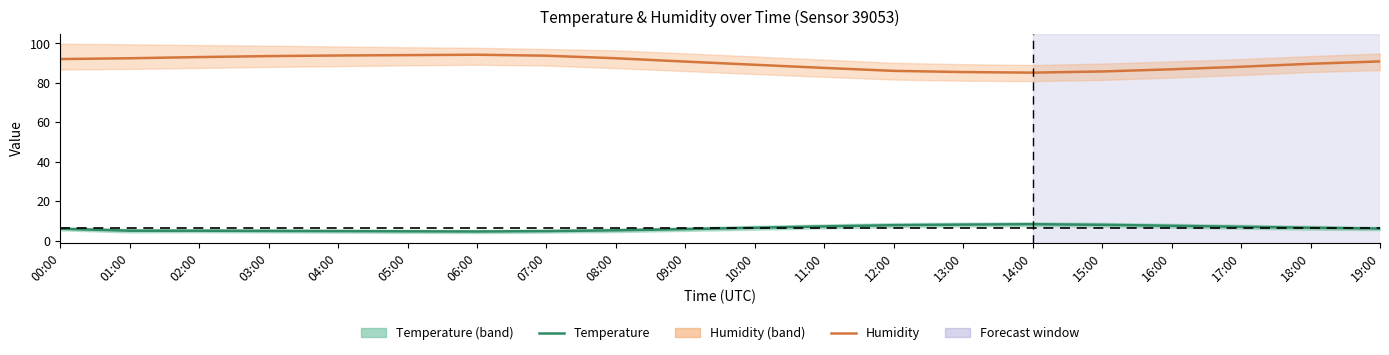

Rank the series by their maximum value, from highest to lowest.

Humidity, Temperature